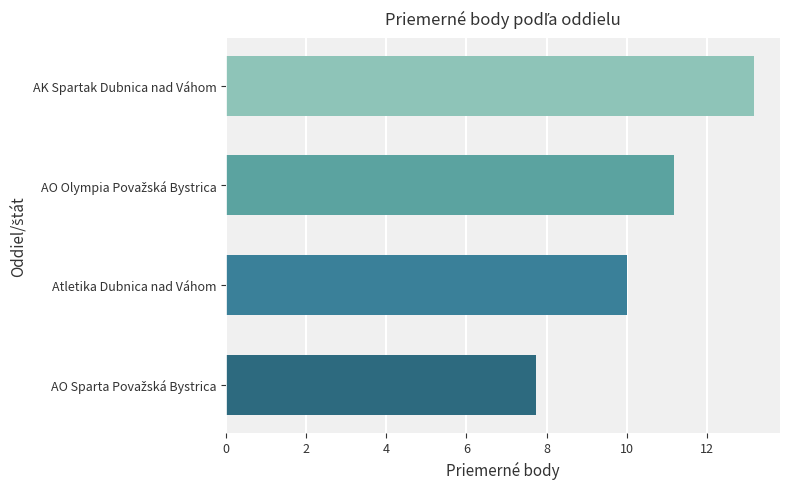

At which label is the value closest to 10?

Atletika Dubnica nad Váhom